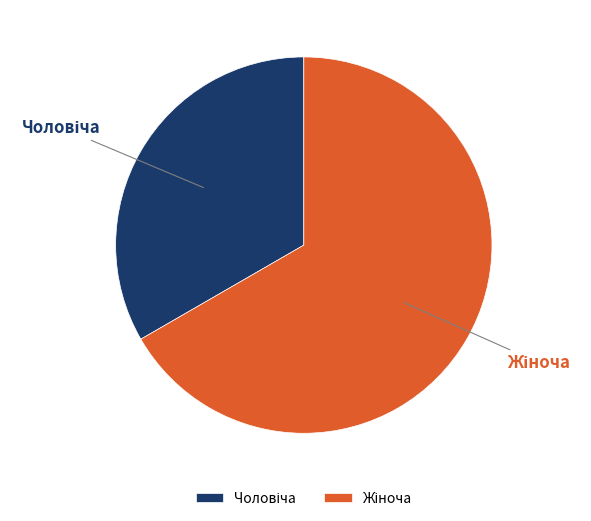

Is there any slice that represents more than half of the pie?

Yes